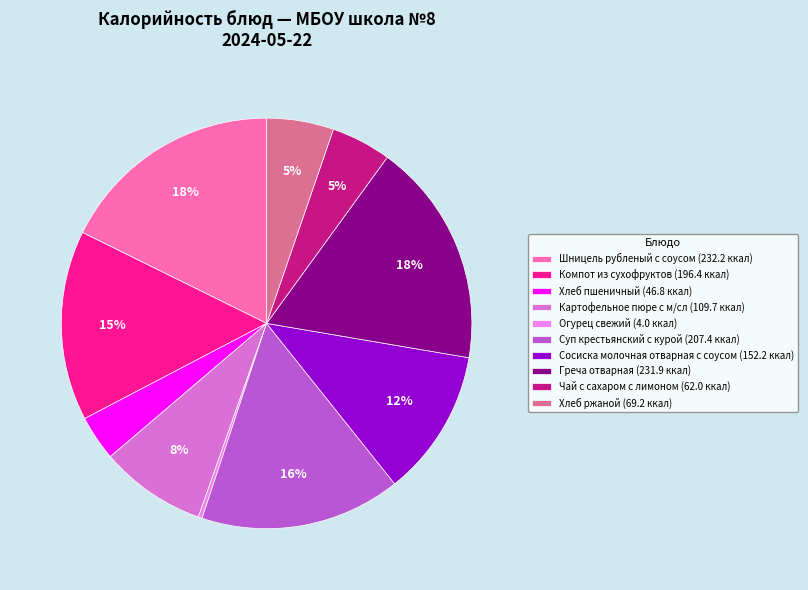

Do Греча отварная and Суп крестьянский с курой together represent more than half of the pie?

No